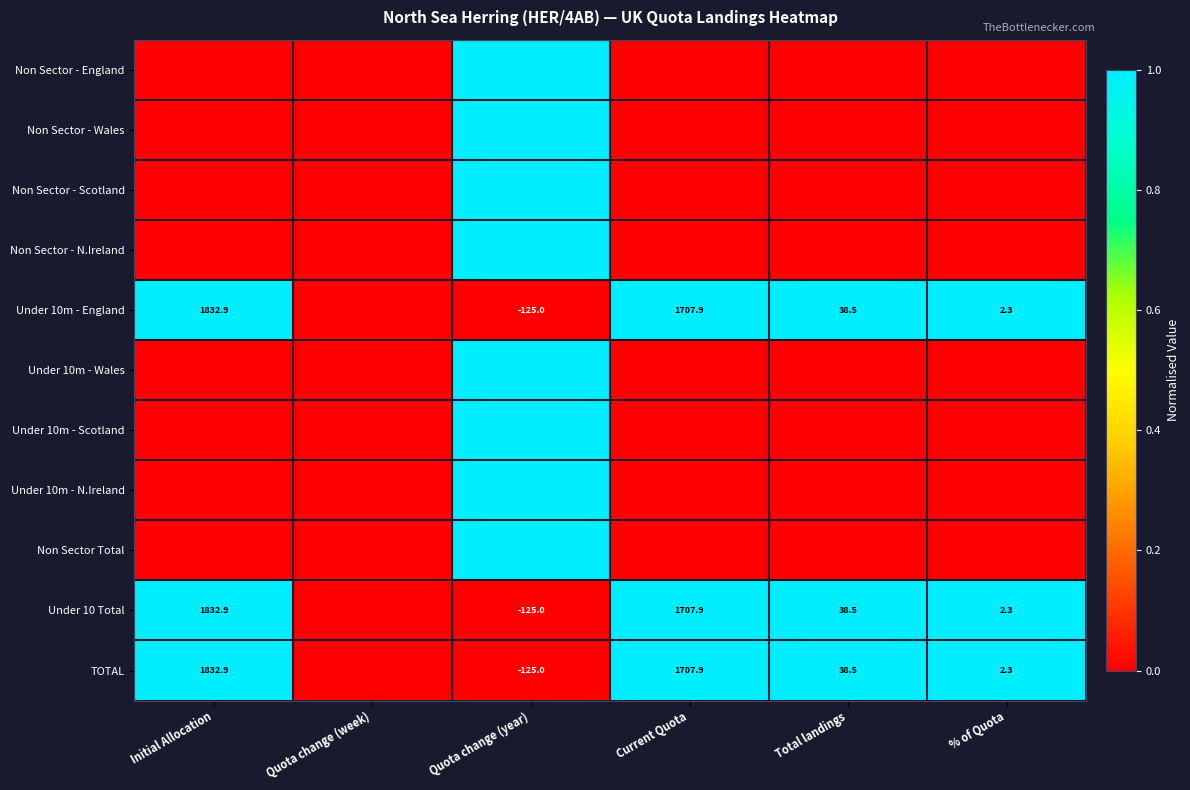

Is it true that Under 10m - England equals 2959.0 at Current Quota?

False